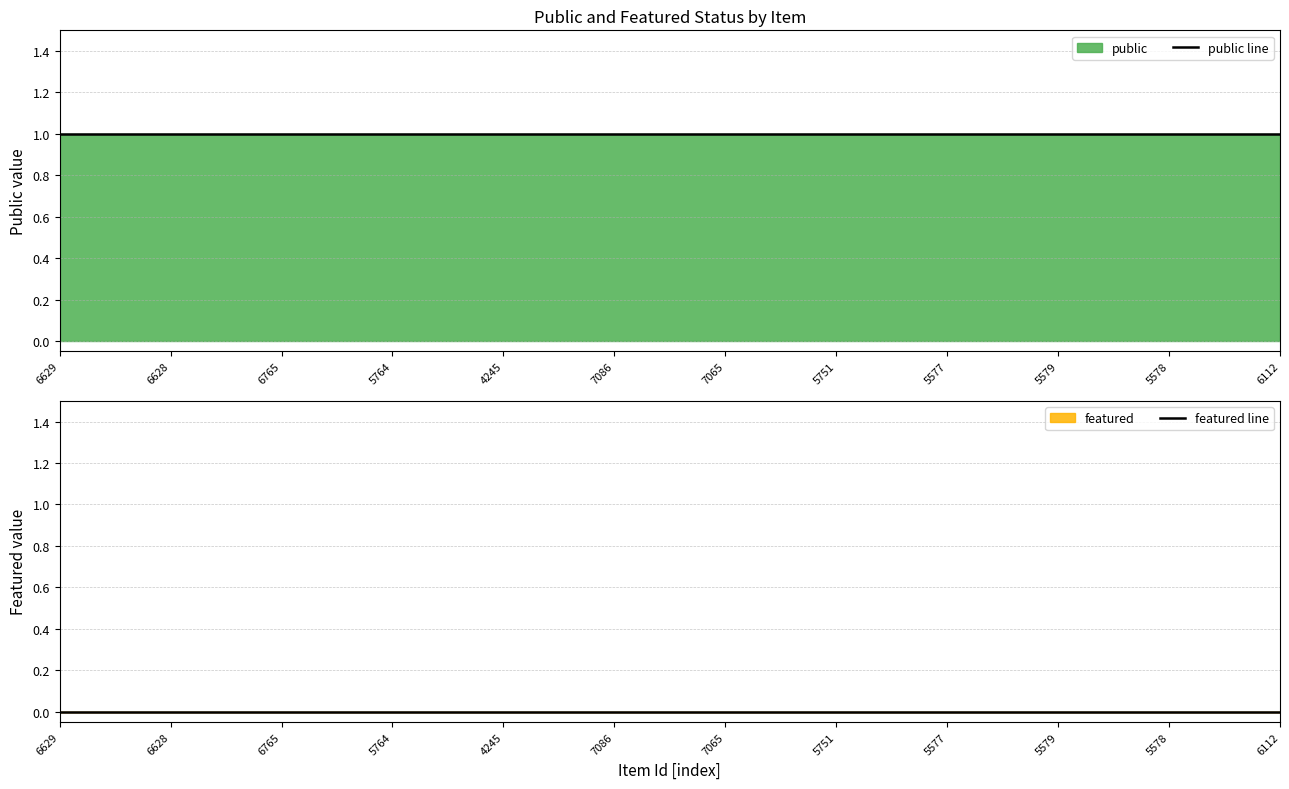

True or false: public line and featured line intersect in this chart.

False